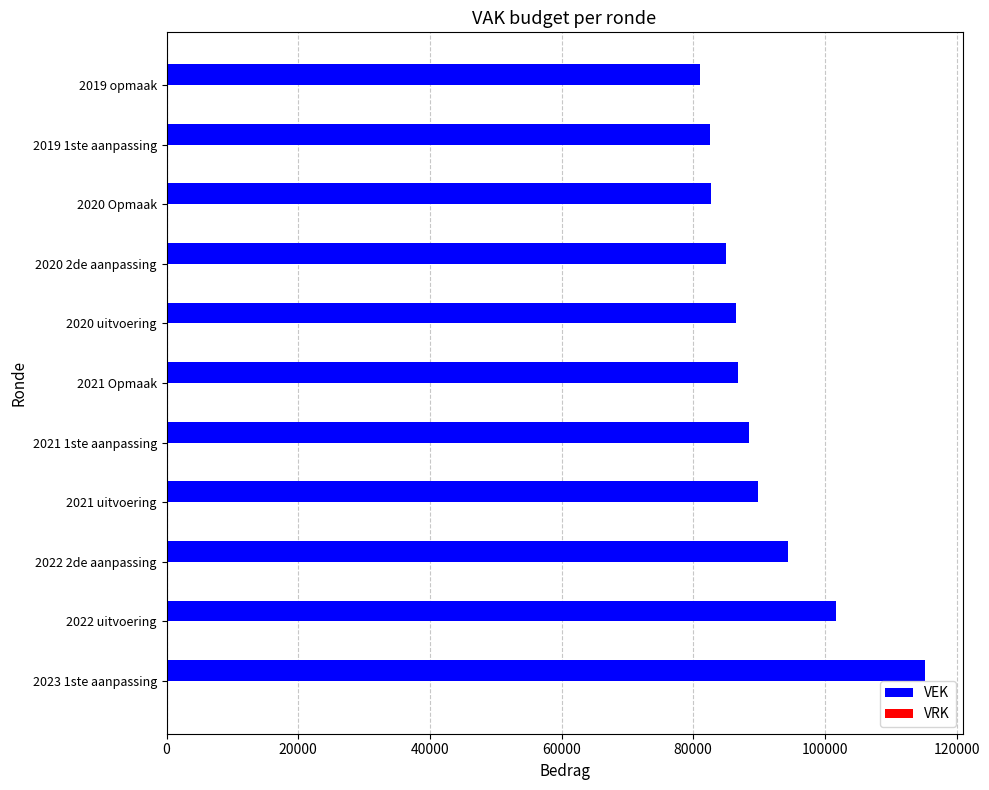

Does the chart contain any negative values?

No